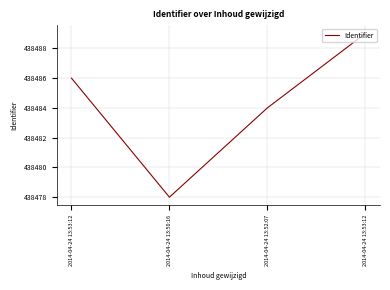

How many values are between 438484 and 438489?

3